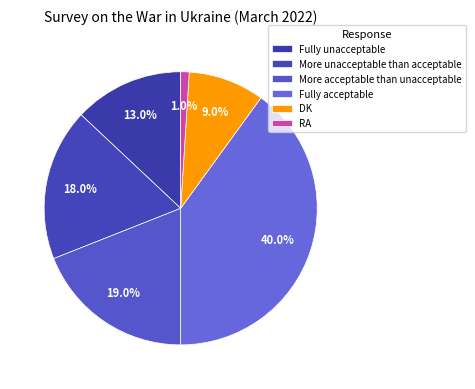

How many slices are in this pie chart?

6